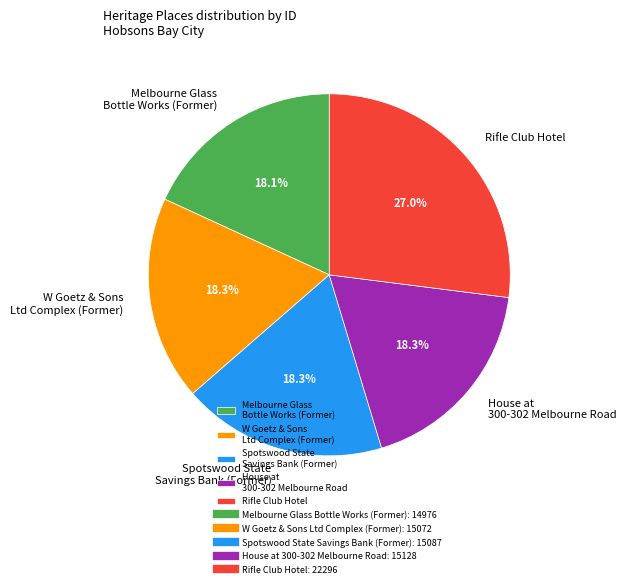

To the nearest percent, what percentage of the pie is Melbourne Glass Bottle Works (Former)?

18%